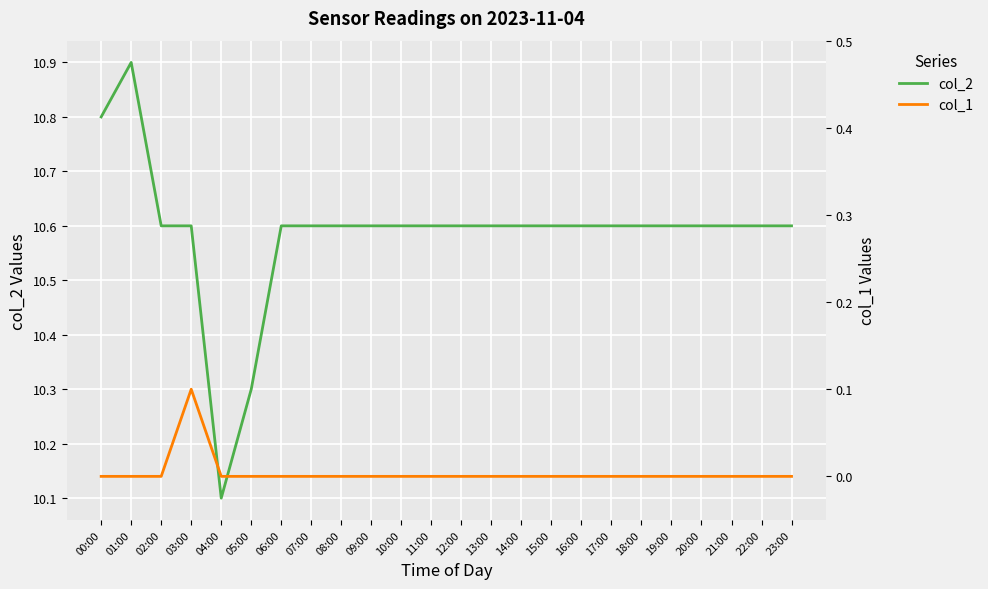

What is the total value across all series at 18:00?

10.6